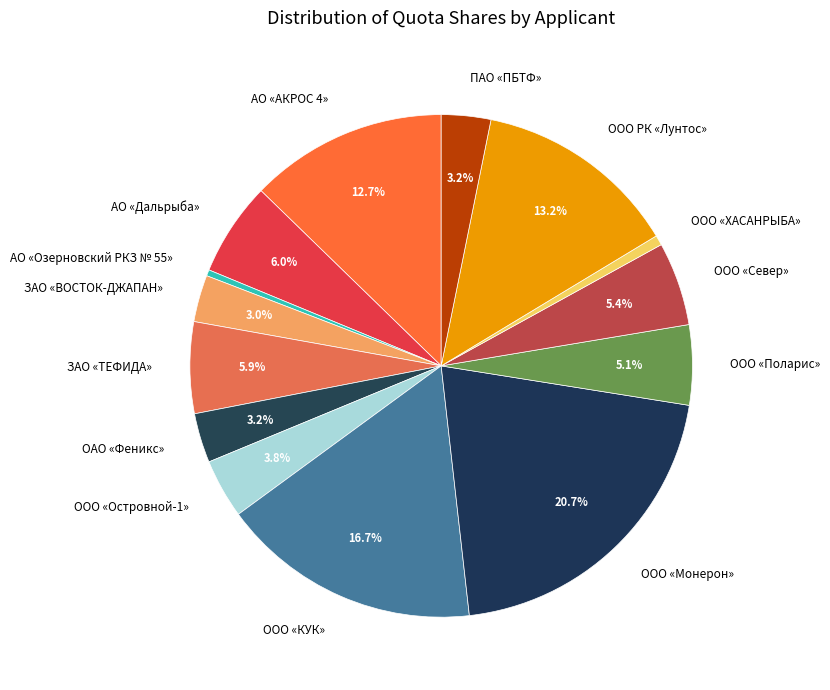

Is there a majority slice in this chart?

No